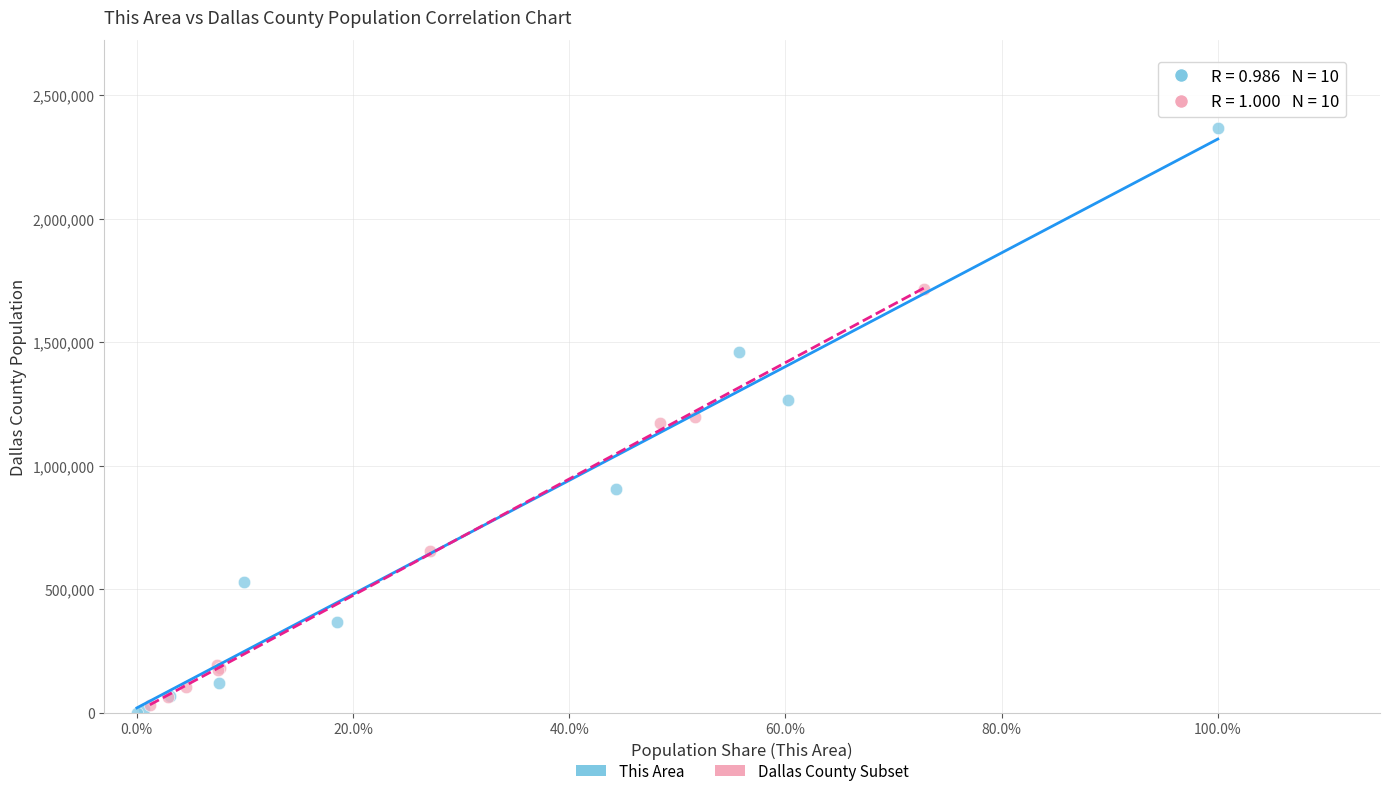

Which series has the largest Y range (max minus min)?

This Area